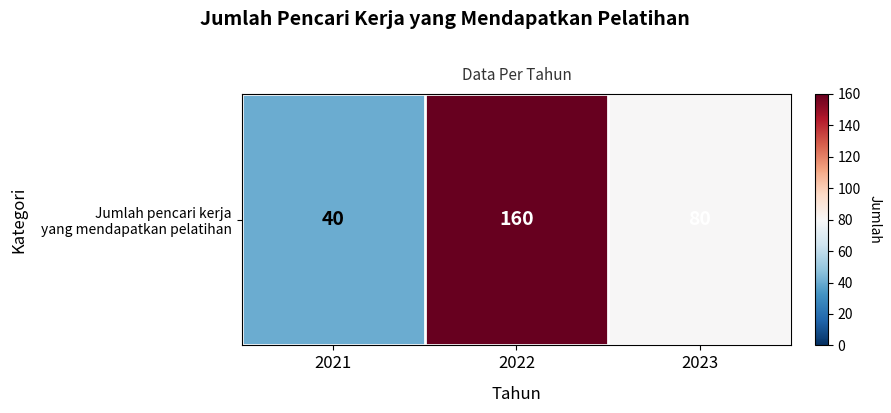

Which has a higher value, 2023 or 2021?

2023